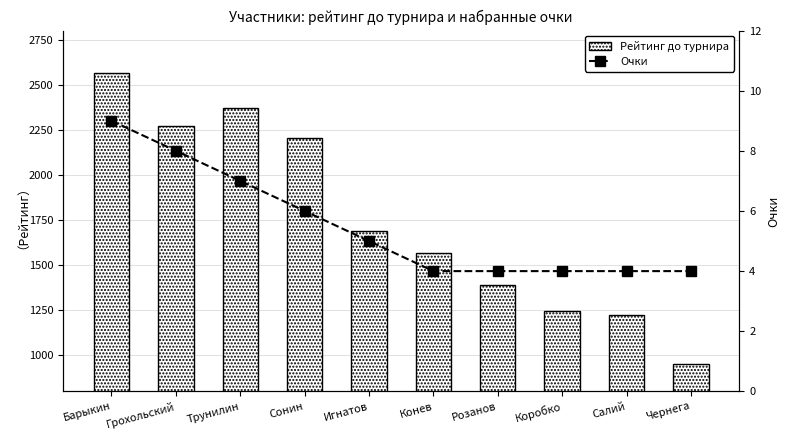

What is the label of the 5th bar from the right?

Конев